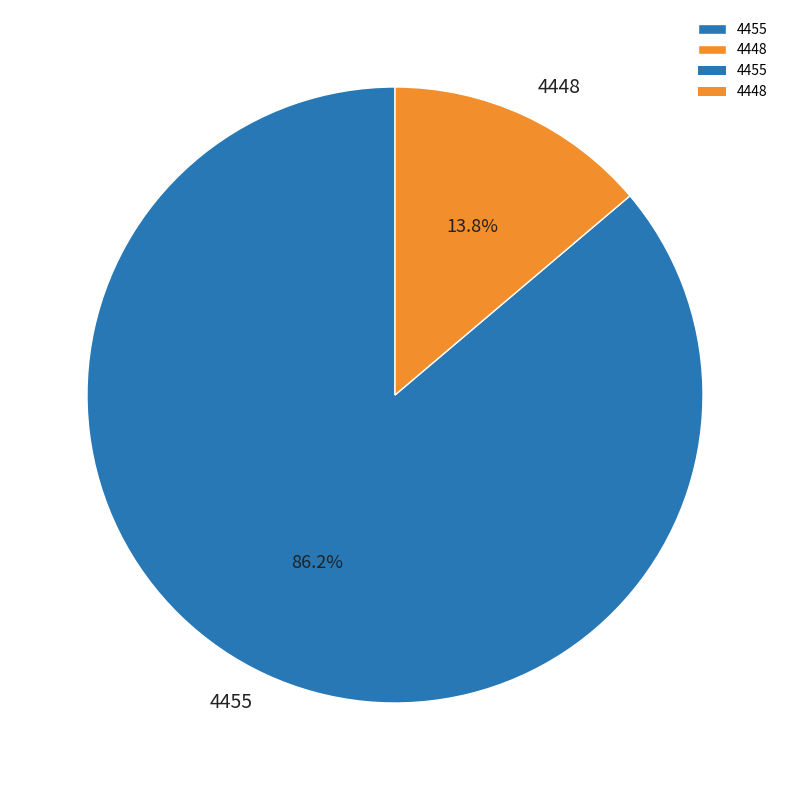

Rank the categories by value from lowest to highest.

4448, 4455